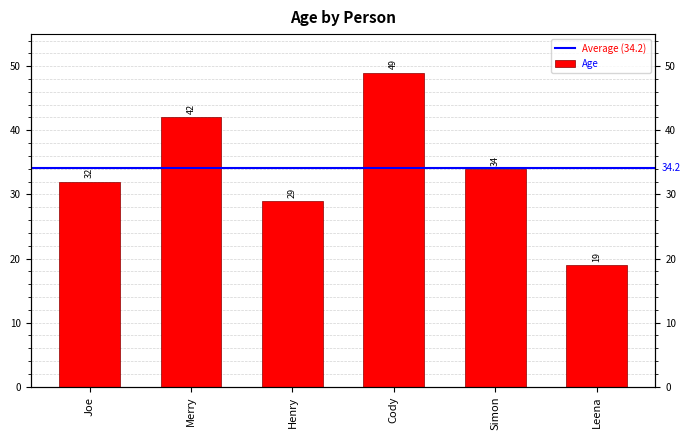

At which label does the data first exceed 34?

Merry